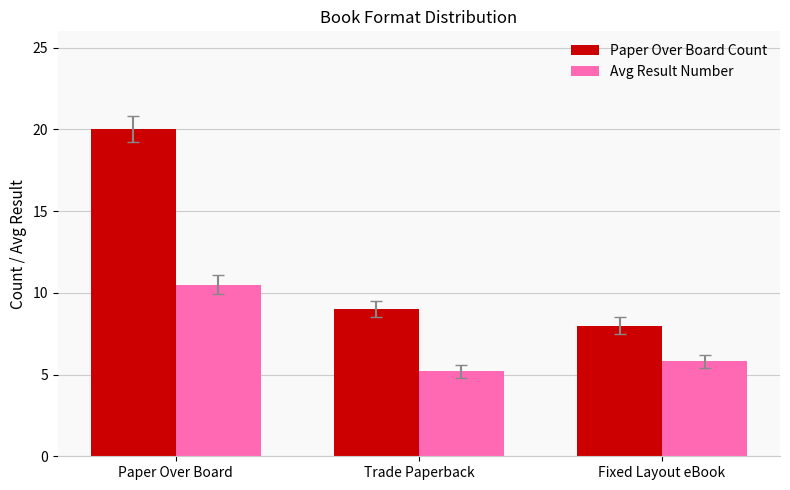

What are all the series names shown in the legend?

Paper Over Board Count, Avg Result Number